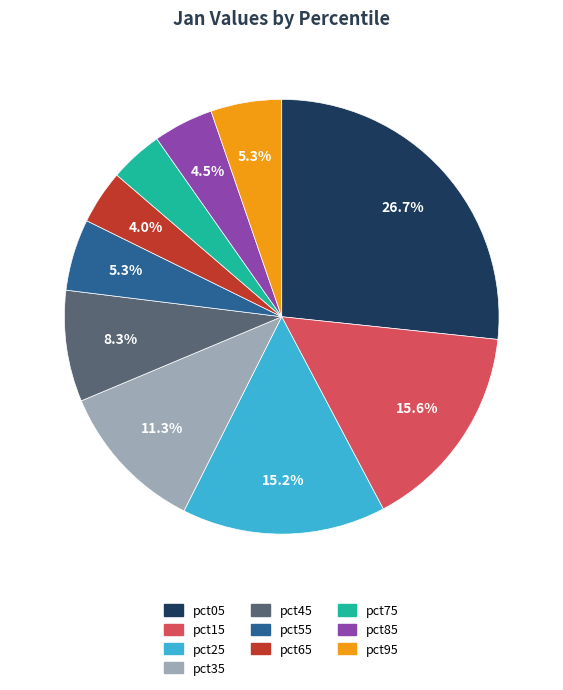

How many slices are in this pie chart?

10